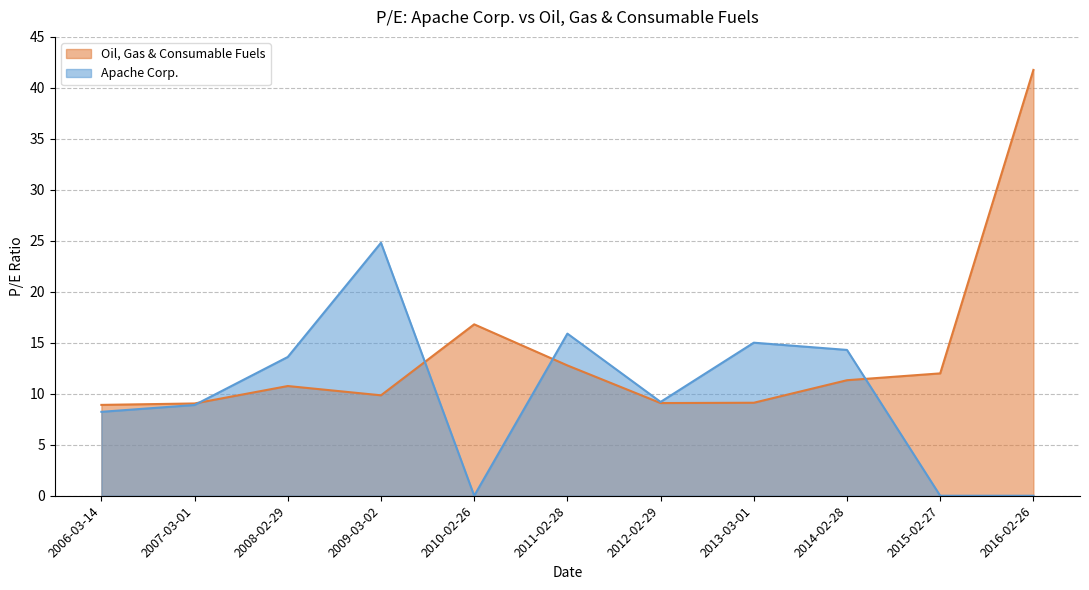

Where is the first local maximum for Oil, Gas & Consumable Fuels?

2008-02-29